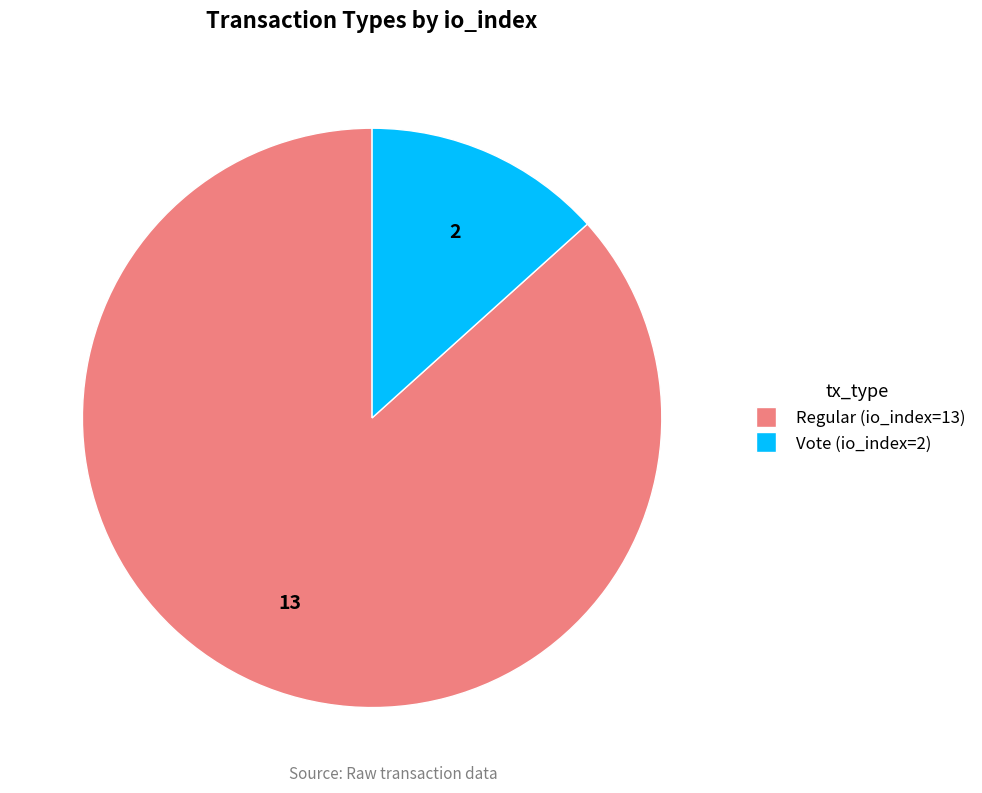

Rank the categories by value from highest to lowest.

Regular (io_index=13), Vote (io_index=2)